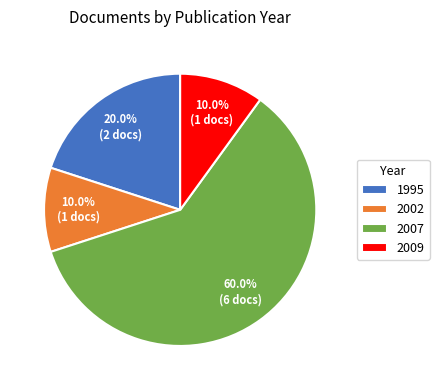

Which category has the biggest portion of the pie?

2007